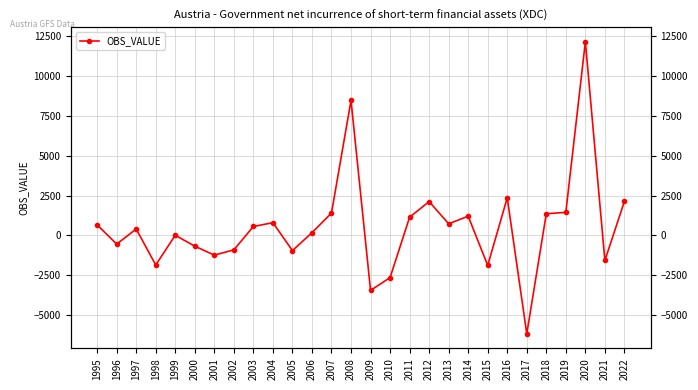

Count the number of categories in the chart.

28